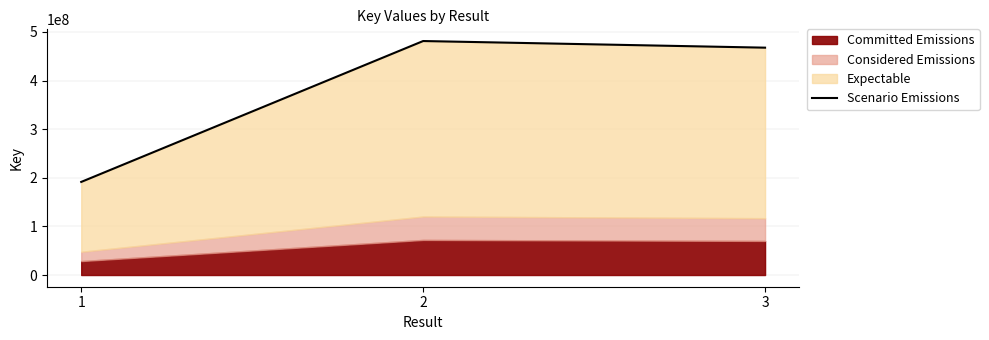

What is the minimum value shown in the chart?

191491424